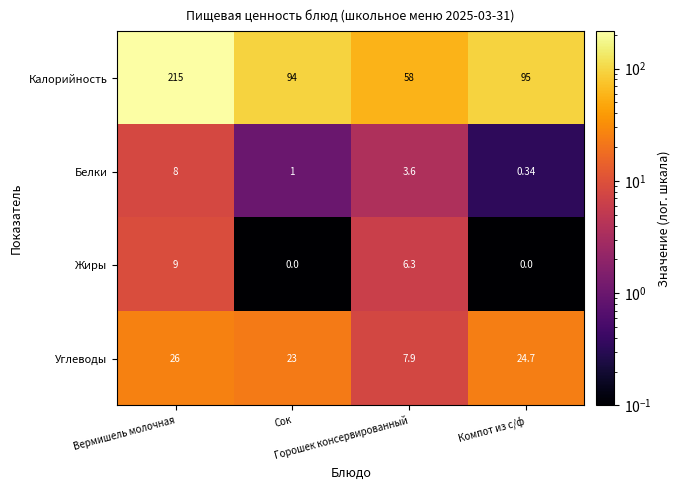

Which label corresponds to the largest value in the chart?

Вермишель молочная